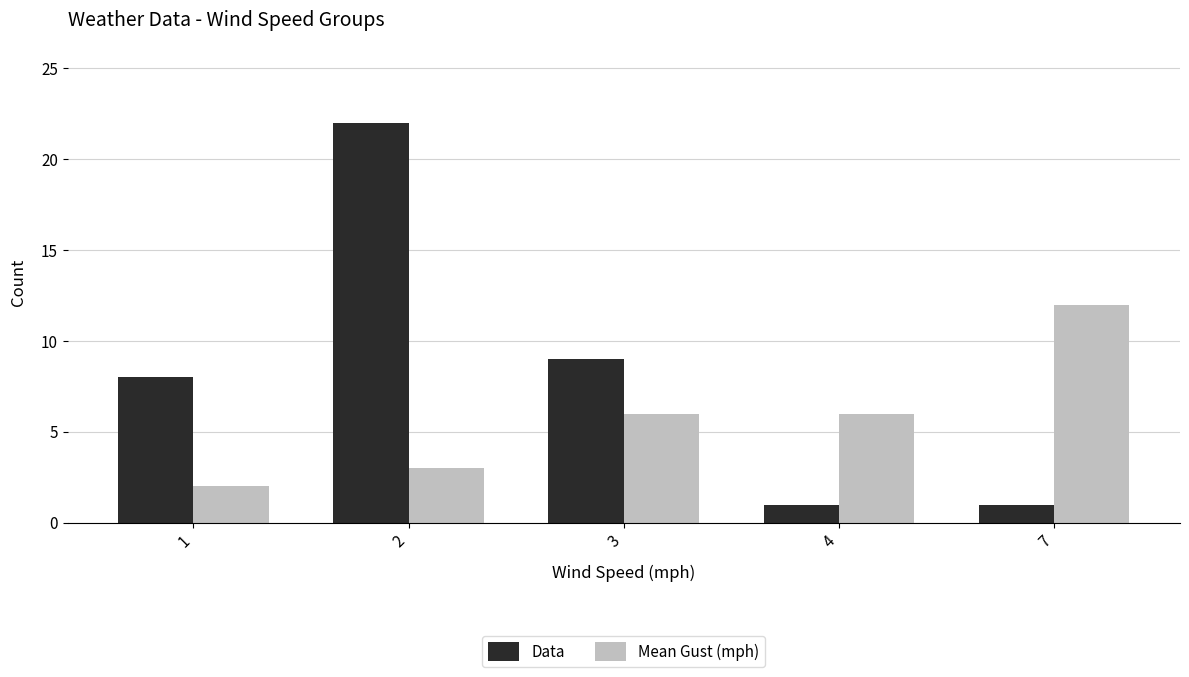

At which label is Data closest to 11?

3